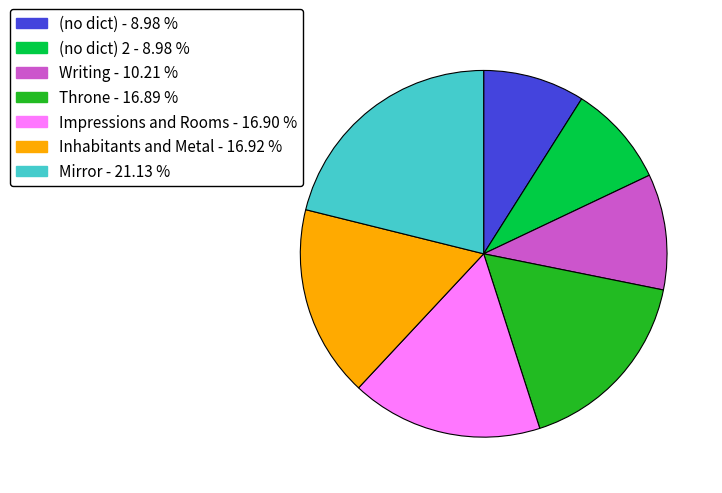

Count the number of slices in the pie.

7